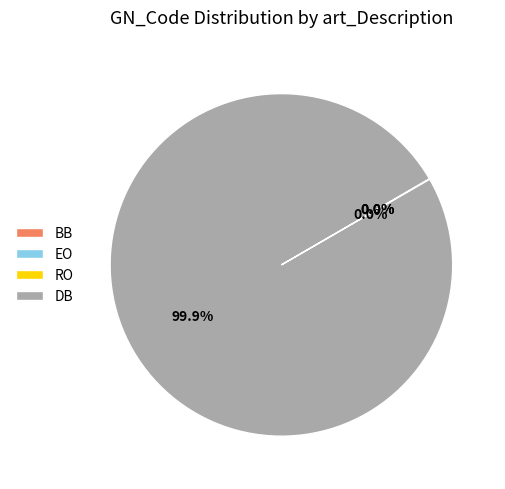

Which category accounts for the majority?

DB